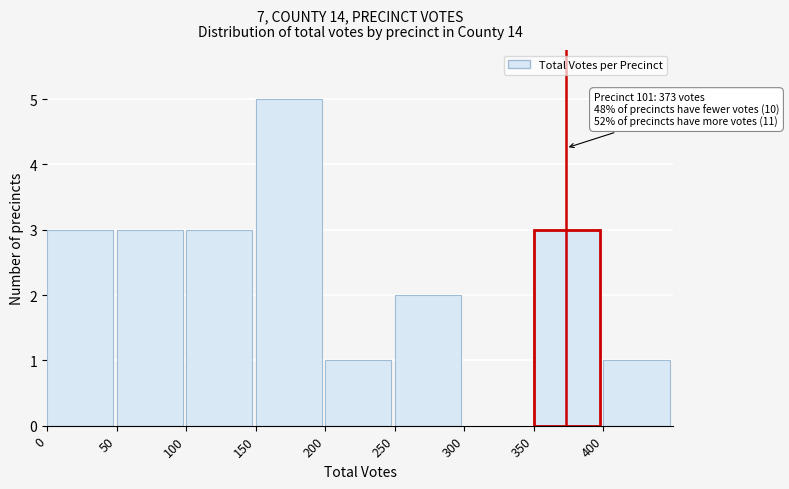

Which range on the x-axis has the tallest bar?

150 to 200